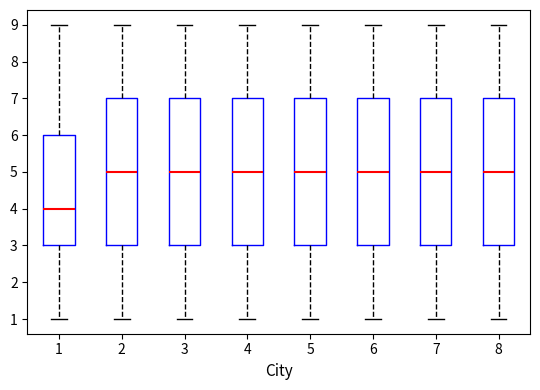

Reading left to right, transcribe this box plot: for each box, give where its median line is, the range the box spans, and where its two whiskers end, as read against the y-axis. The values are not printed on the chart, so give them approximately, as read against the axis.

1: median 4, box 3 to 6, whiskers 1 to 9
2: median 5, box 3 to 7, whiskers 1 to 9
3: median 5, box 3 to 7, whiskers 1 to 9
4: median 5, box 3 to 7, whiskers 1 to 9
5: median 5, box 3 to 7, whiskers 1 to 9
6: median 5, box 3 to 7, whiskers 1 to 9
7: median 5, box 3 to 7, whiskers 1 to 9
8: median 5, box 3 to 7, whiskers 1 to 9